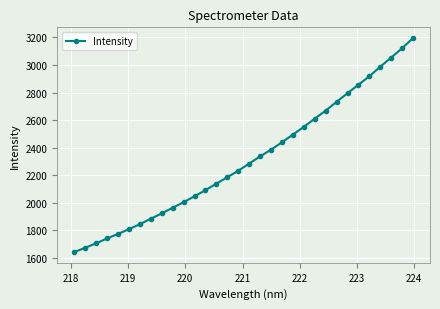

Reading left to right, extract all data points from this chart.

1643.4	1675.0	1706.5	1742.5	1775.1	1809.3	1845.8	1885.3	1924.1	1964.7	2005.4	2048.1	2092.6	2139.8	2186.2	2233.5	2285.2	2337.2	2386.5	2439.4	2495.7	2551.8	2610.6	2669.3	2733.1	2795.3	2857.1	2918.5	2987.8	3054.1	3121.4	3195.4